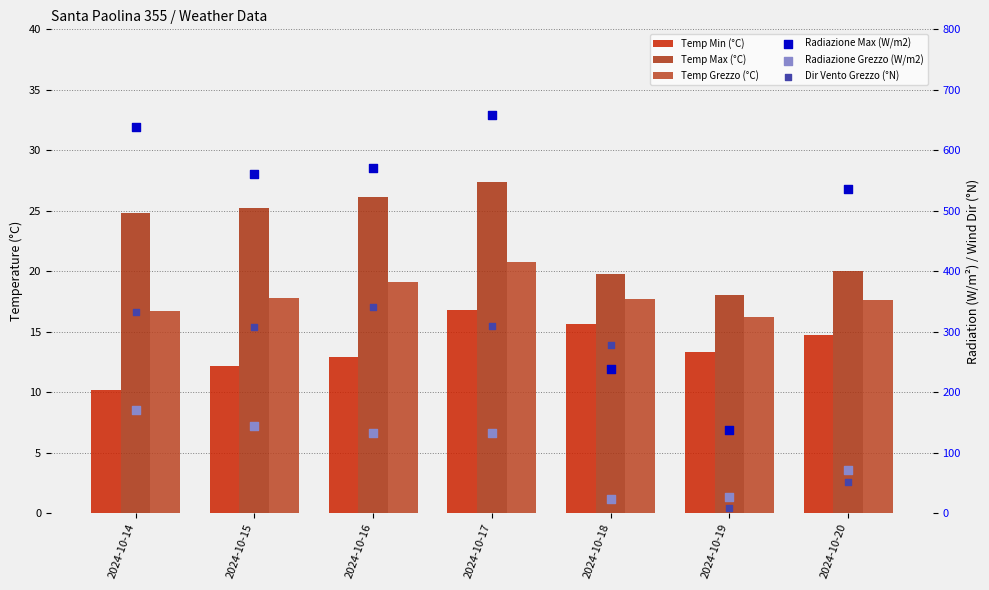

Which series has the largest Y range (max minus min)?

Radiazione Max (W/m2)